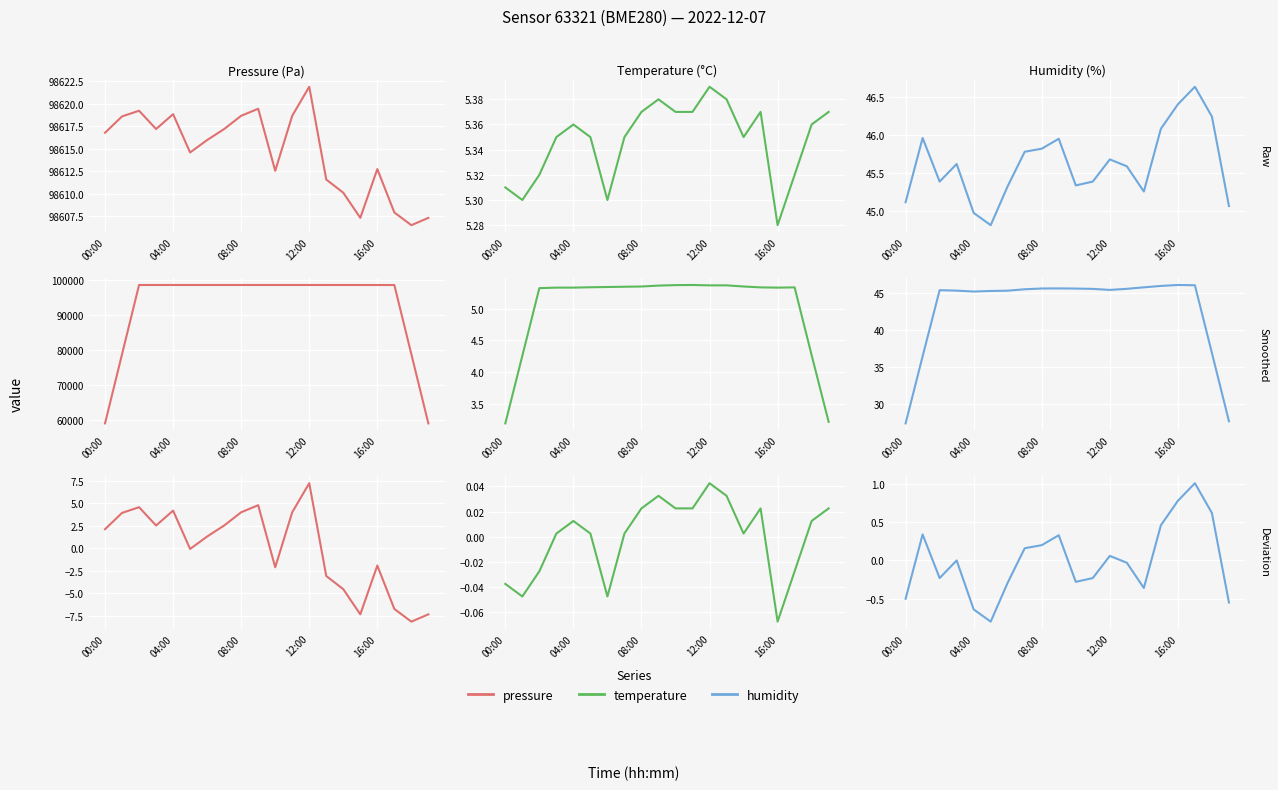

Reading left to right, extract all data points from this chart.

pressure: 2.1	3.9	4.6	2.5	4.2	-0.1	1.3	2.5	4.0	4.8	-2.1	4.0	7.2	-3.1	-4.5	-7.3	-1.9	-6.7	-8.1	-7.3
temperature: -0.0	-0.0	-0.0	0.0	0.0	0.0	-0.0	0.0	0.0	0.0	0.0	0.0	0.0	0.0	0.0	0.0	-0.1	-0.0	0.0	0.0
humidity: -0.5	0.3	-0.2	-0.0	-0.6	-0.8	-0.3	0.2	0.2	0.3	-0.3	-0.2	0.1	-0.0	-0.4	0.5	0.8	1.0	0.6	-0.6